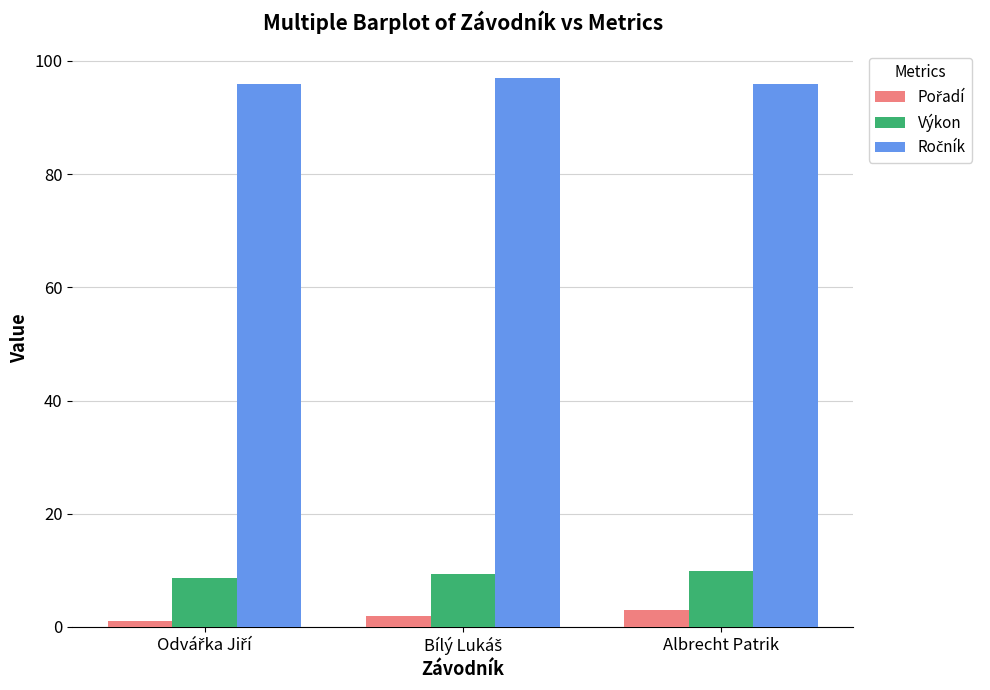

At how many categories does at least one series exceed 22?

3